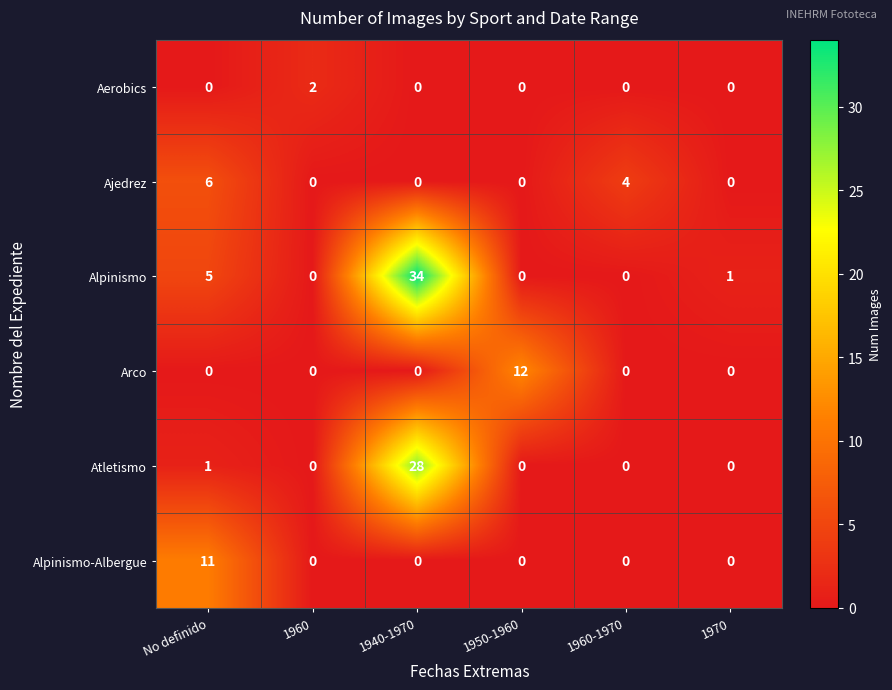

The value of Alpinismo at No definido is 8. True or false?

False